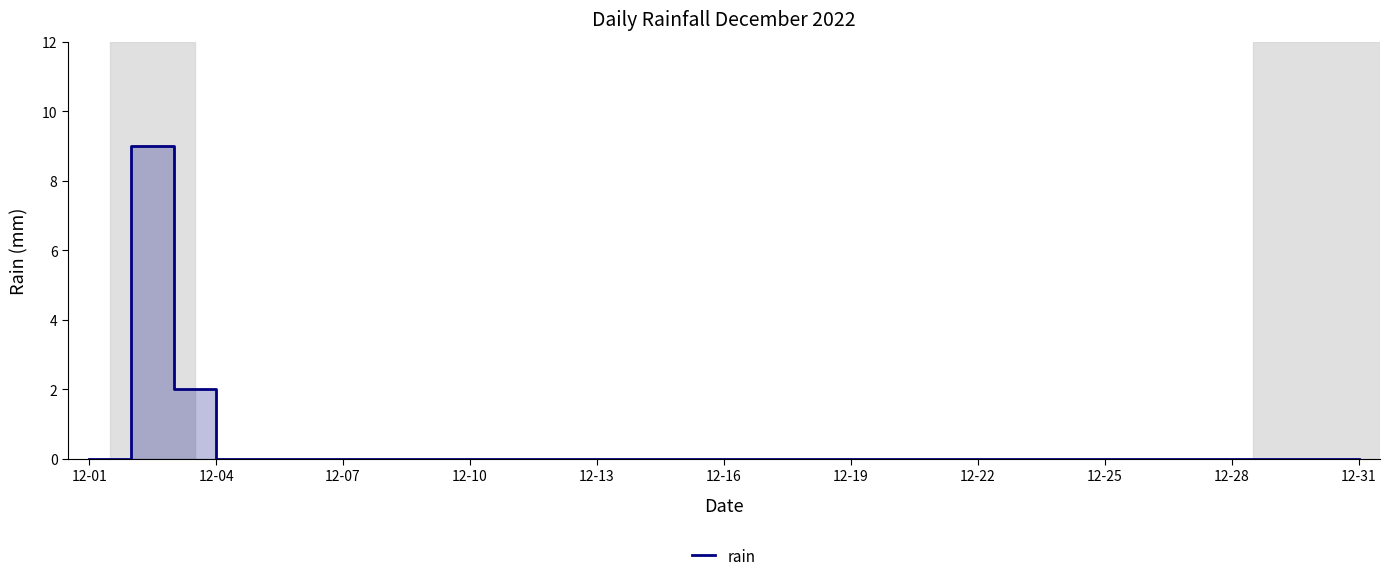

Does the chart display data point markers on the line(s)?

No